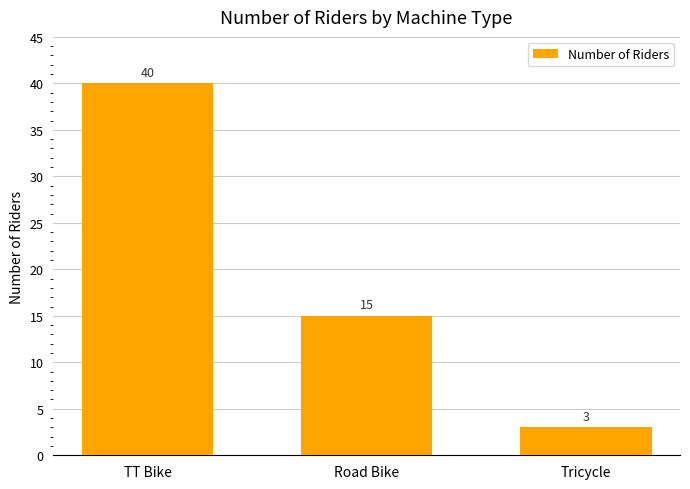

What is the label of the 3rd bar from the right?

TT Bike